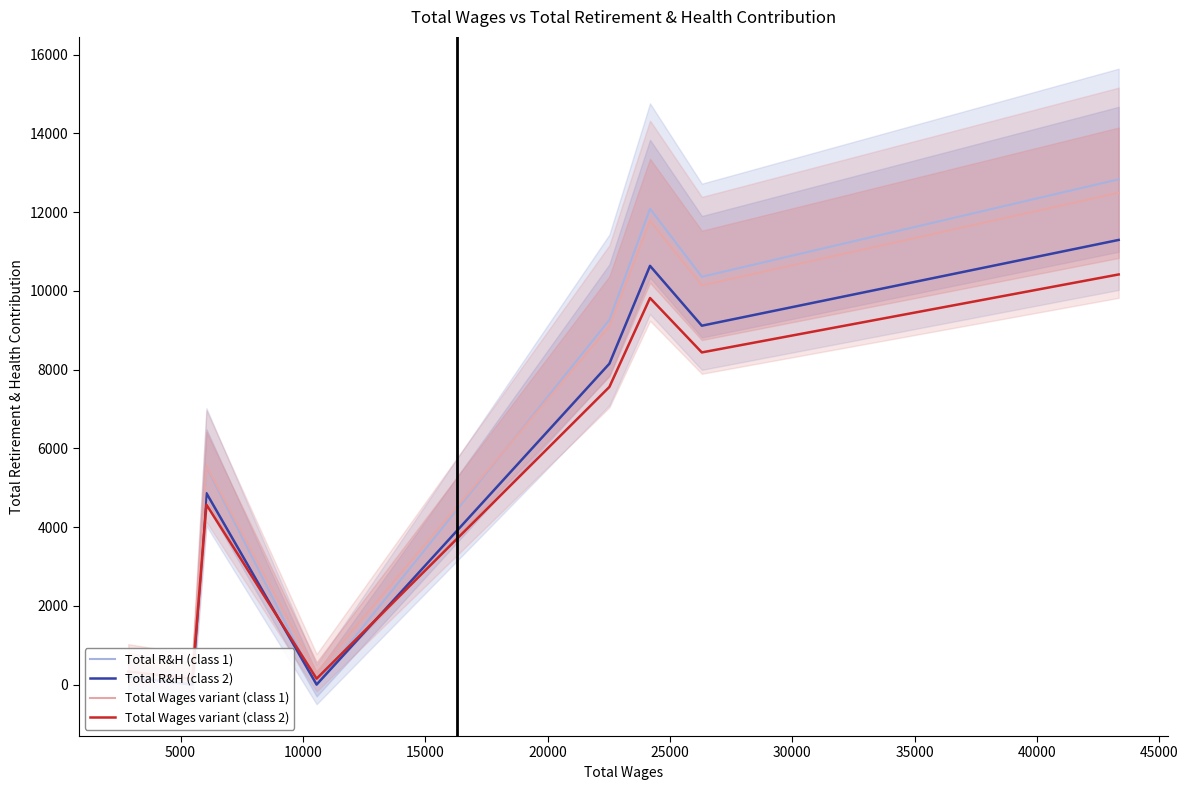

What is the lowest value of the Total Wages variant (class 2) series?

150.0